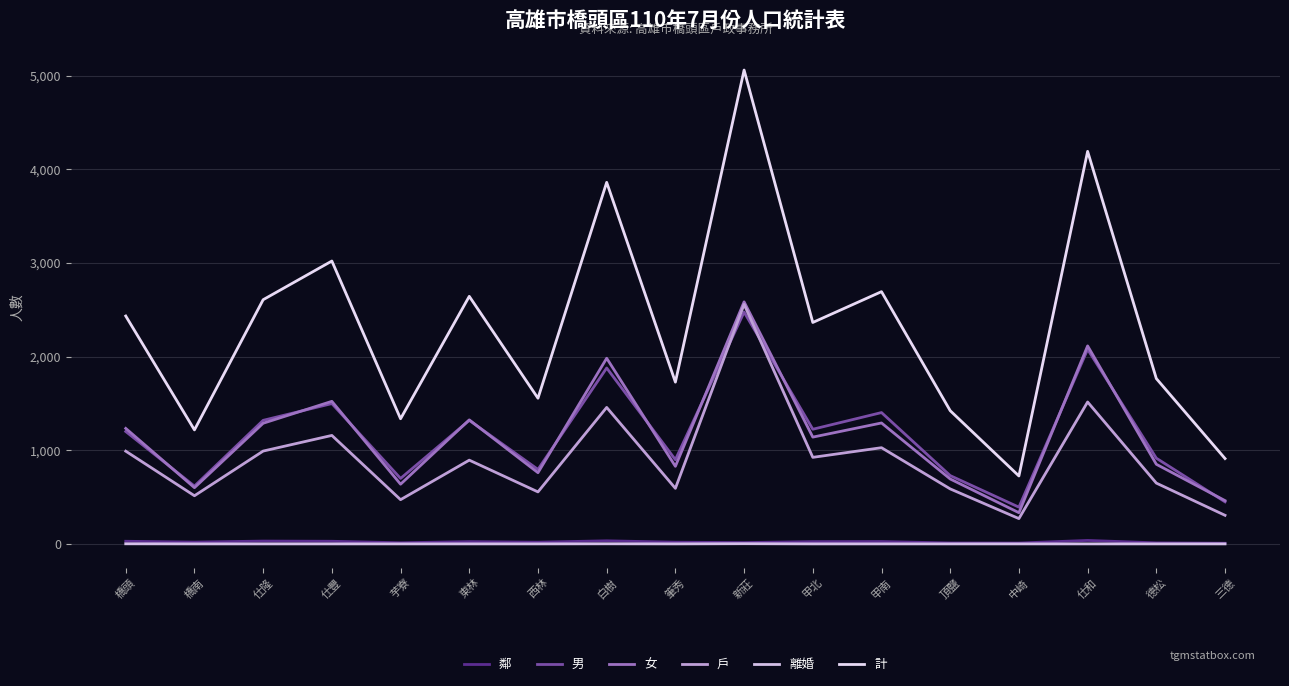

True or false: 男 and 離婚 intersect in this chart.

False